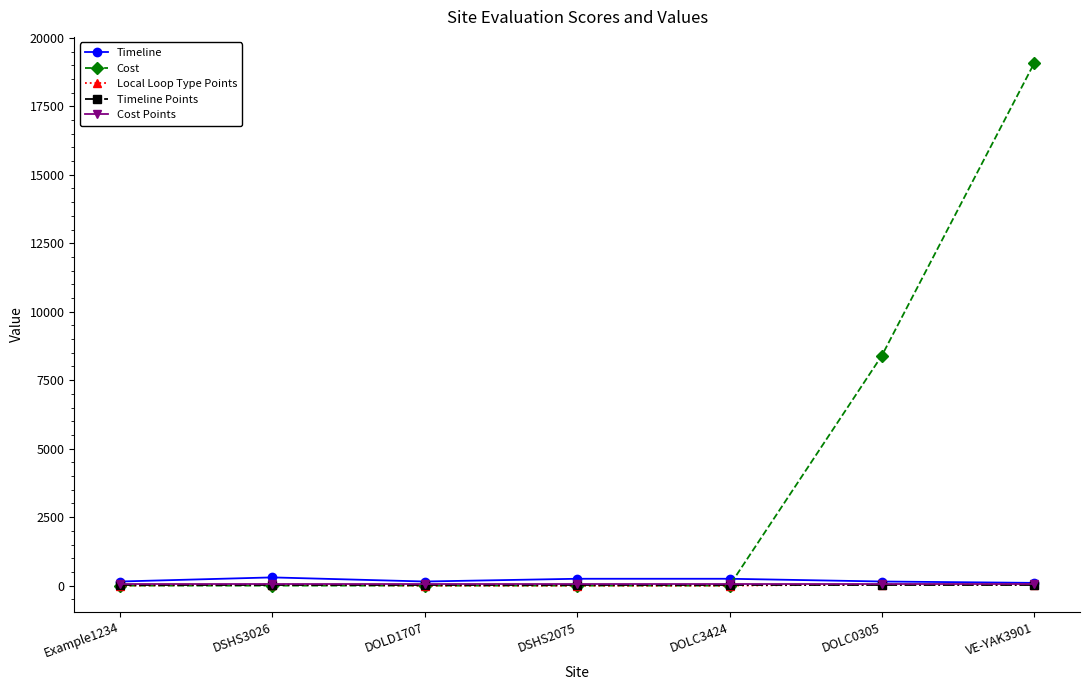

What is the sum of the Timeline Points values at DOLD1707 and DSHS3026?

20